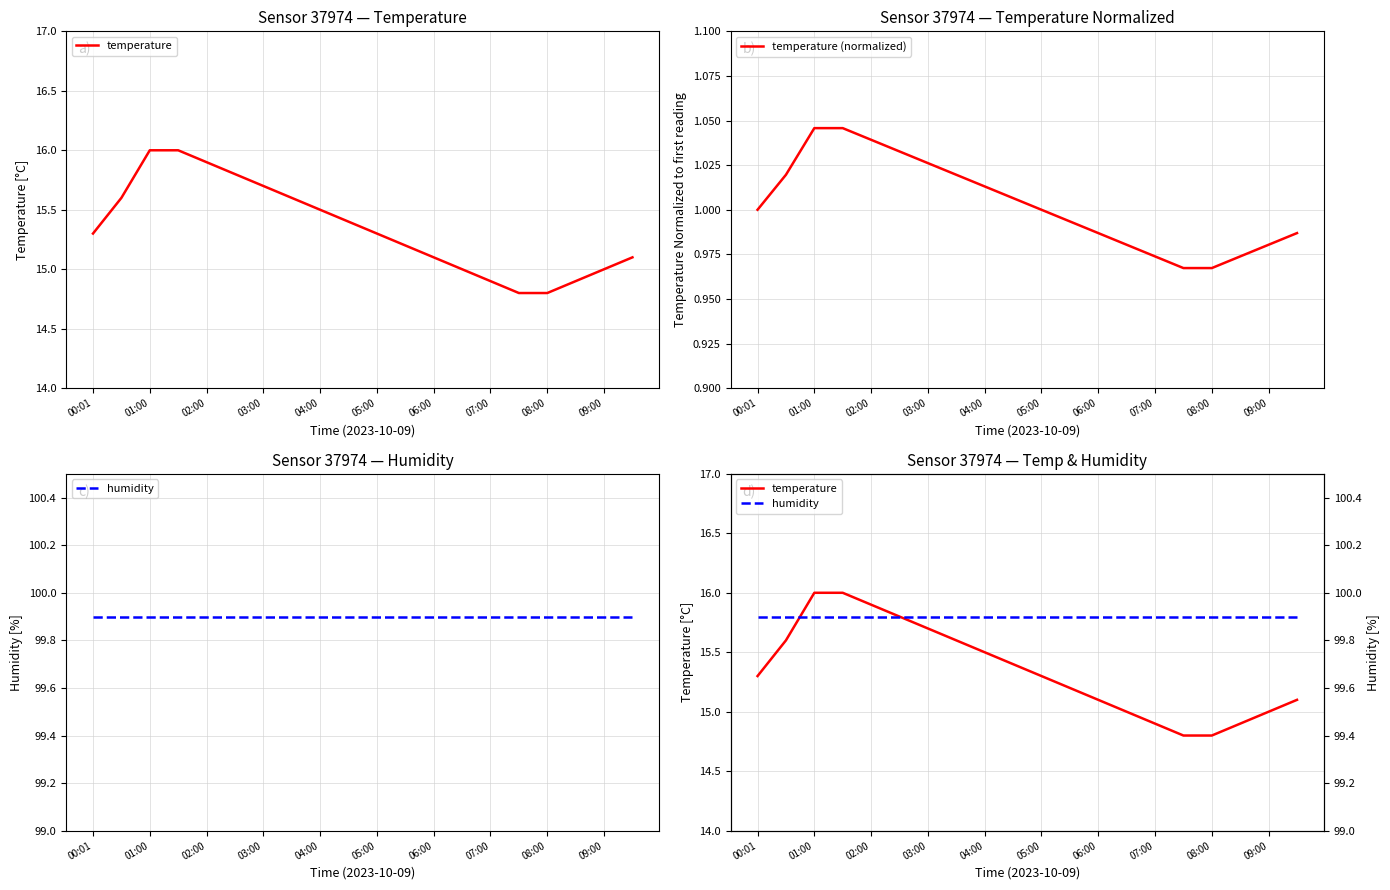

True or false: temperature (normalized) has a value of 0.4 at 07:00.

False